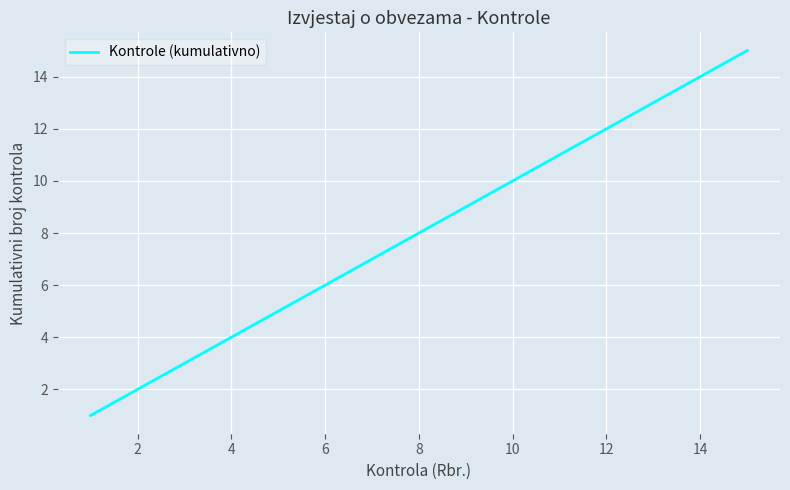

How many distinct data groups are displayed?

1